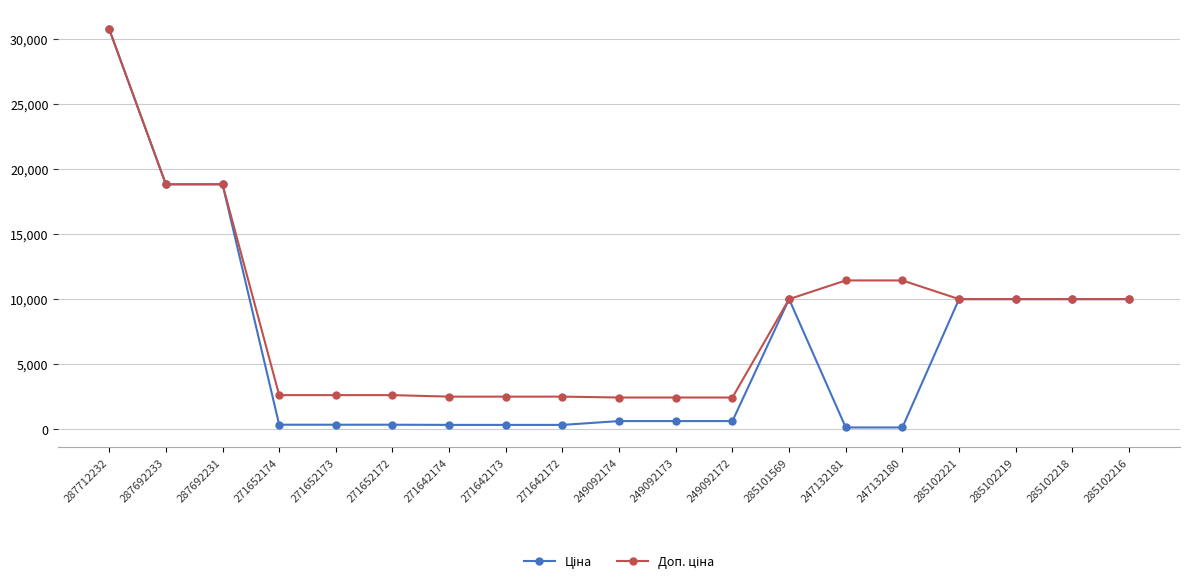

At which category is the sum across all series the highest?

287712232